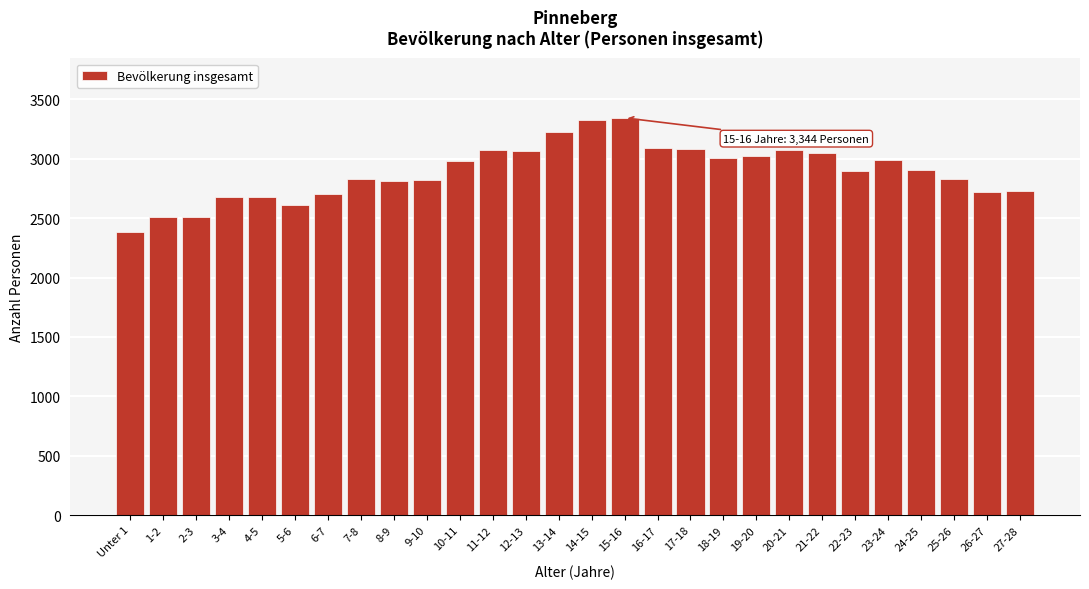

What is the value of the 24th bar from the left?

2992